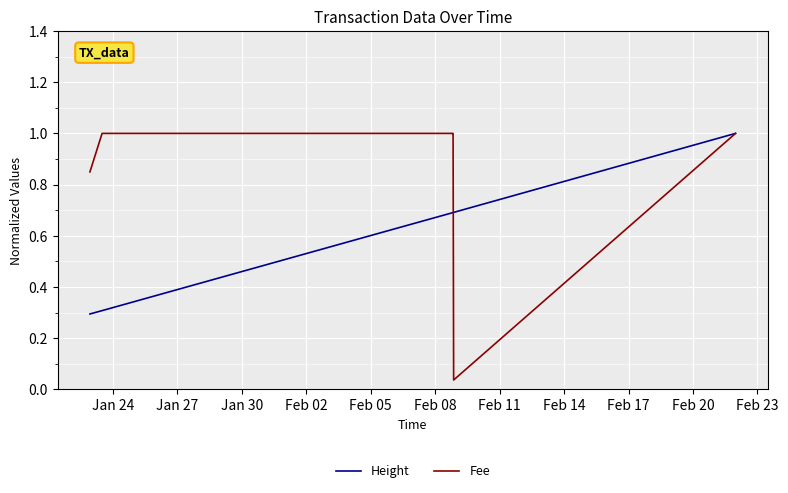

True or false: Height has a value of 1.1 at Feb 08.

False